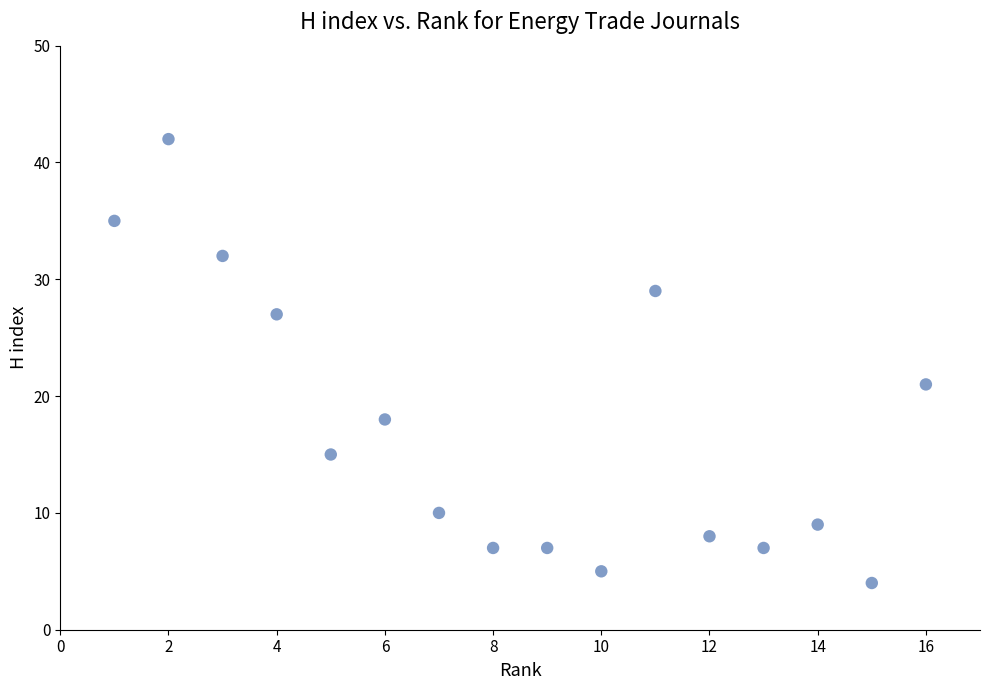

What is the range of Y values (max minus min)?

38